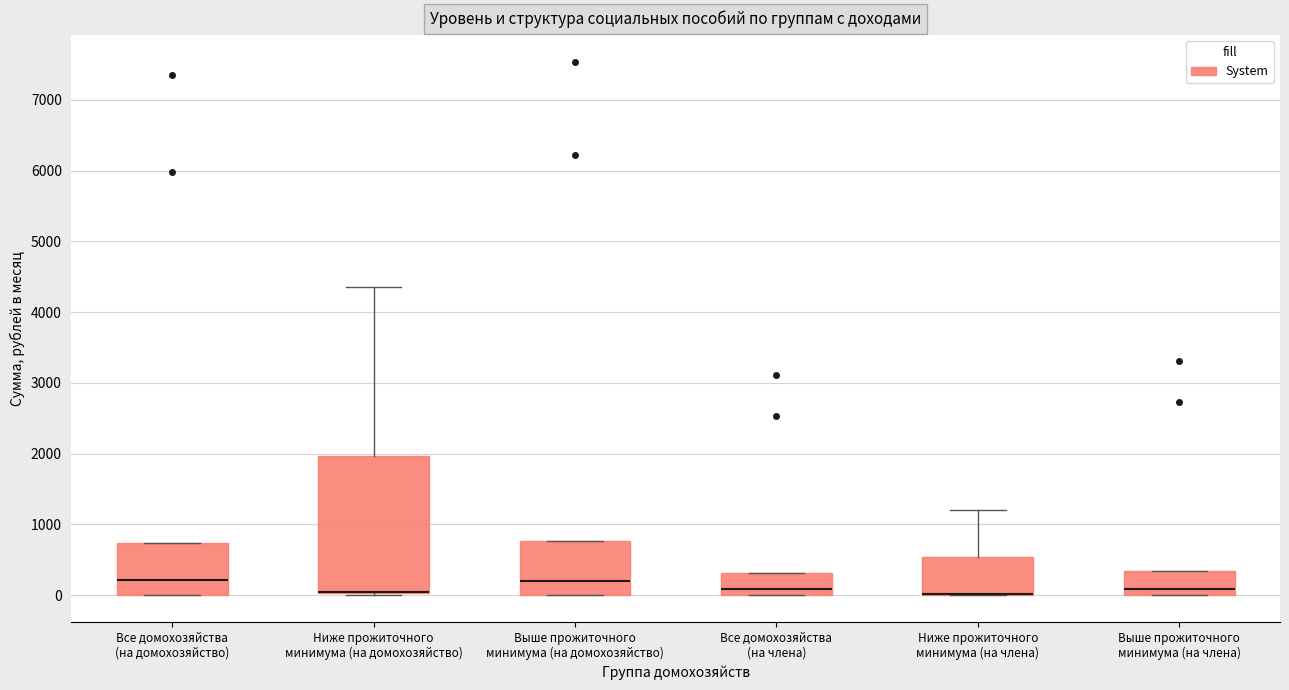

Reading left to right, read every box against the y-axis: the position of its median line, the range the box covers, and the ends of its whiskers. The values are not printed on the chart, so give them approximately, as read against the axis.

Все домохозяйства (на домохозяйство): median 200, box 0 to 700, whiskers 0 to 700
Ниже прожиточного минимума (на домохозяйство): median 0 (drawn on the box's lower edge), box 0 to 2000, whiskers 0 (just below the box's lower edge) to 4300
Выше прожиточного минимума (на домохозяйство): median 200, box 0 to 800, whiskers 0 to 800
Все домохозяйства (на члена): median 100, box 0 to 300, whiskers 0 to 300
Ниже прожиточного минимума (на члена): median 0 (drawn on the box's lower edge), box 0 to 500, whiskers 0 to 1200
Выше прожиточного минимума (на члена): median 100, box 0 to 300, whiskers 0 to 300